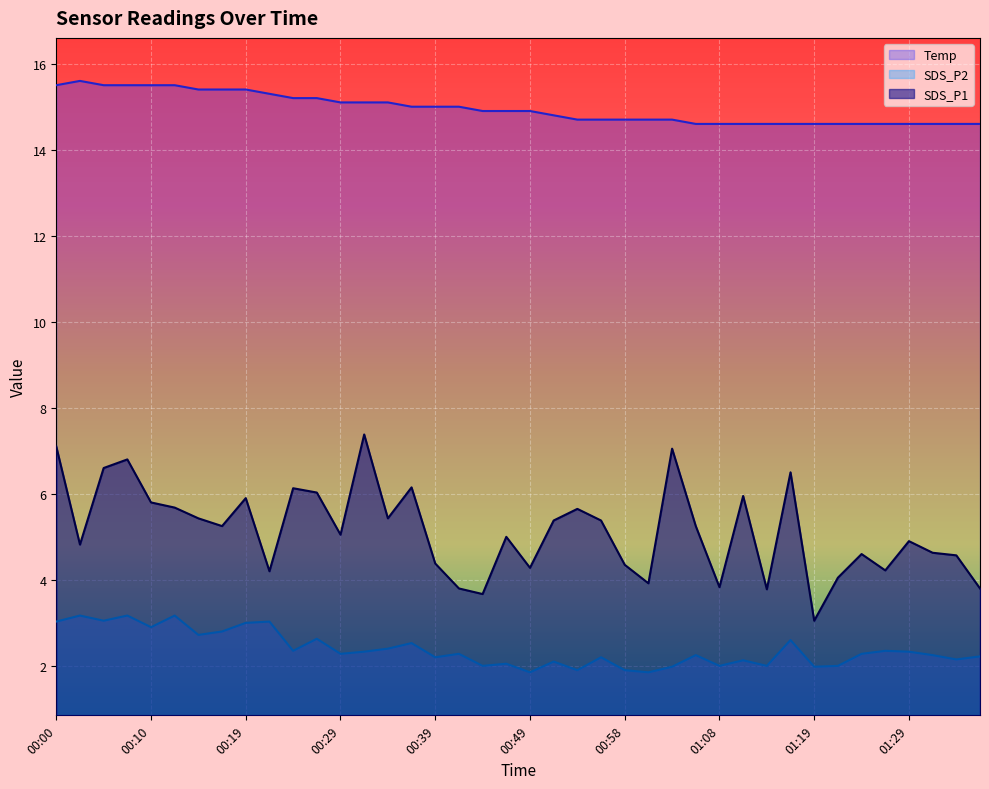

What is the maximum value shown in the chart?

15.6